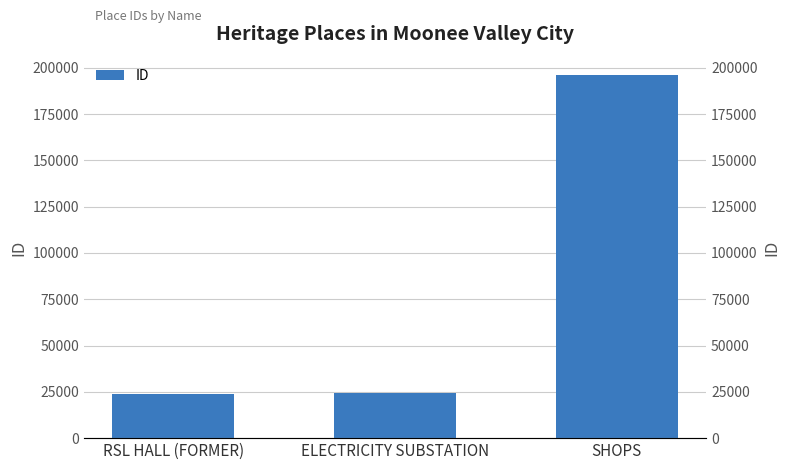

True or false: the data shows 32386 at RSL HALL (FORMER).

False